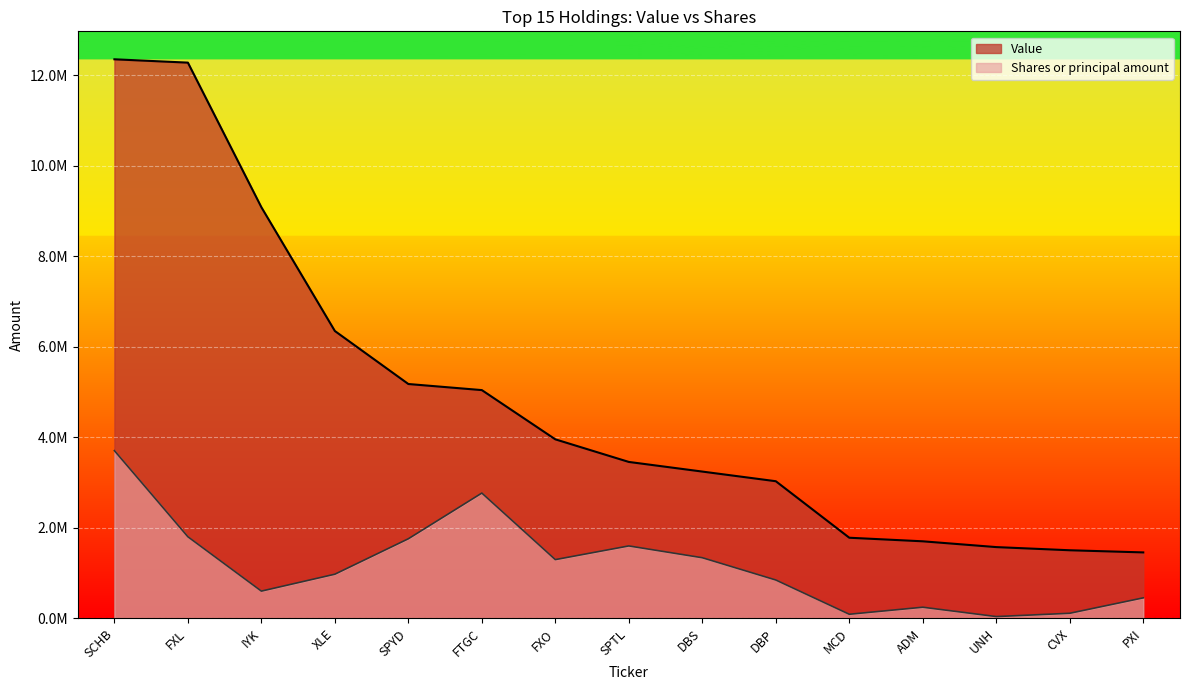

What is the approximate value of Shares or principal amount at IYK?

601990.2